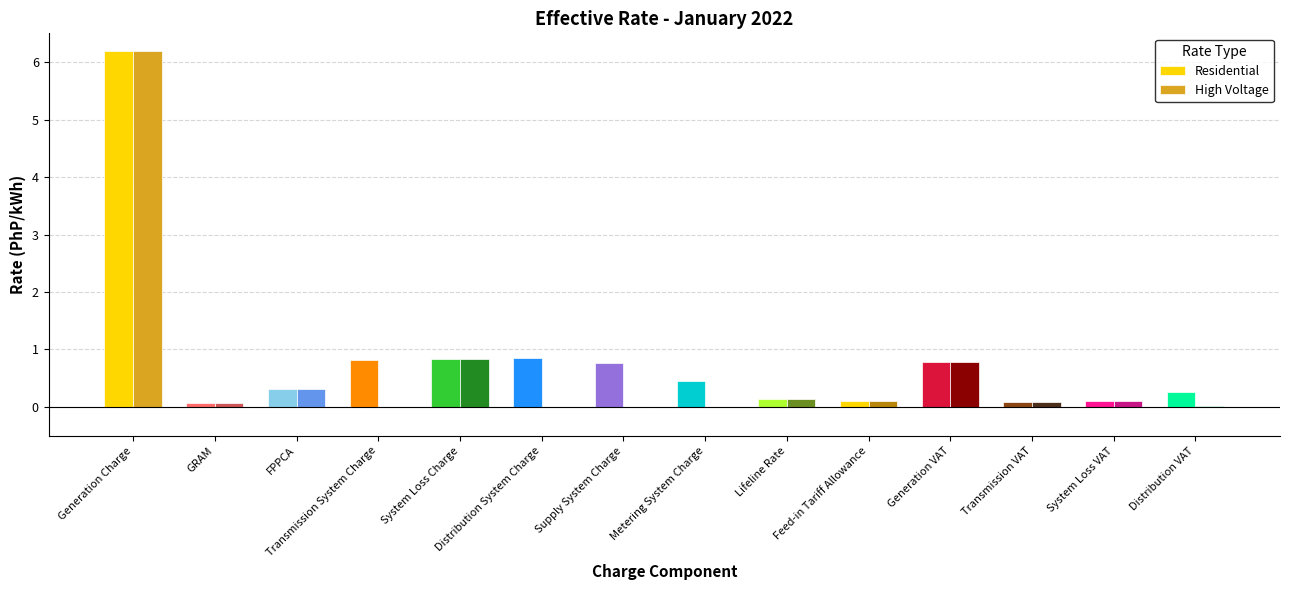

The value of Residential at Distribution System Charge is 1.3. True or false?

False